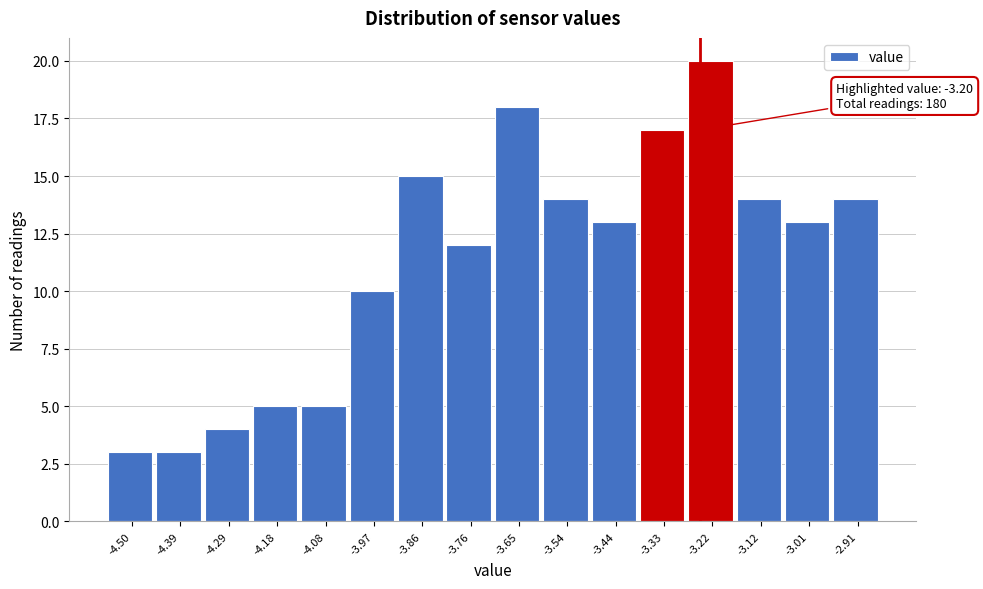

Reading right to left, extract all data points from this chart.

14	13	14	20	17	13	14	18	12	15	10	5	5	4	3	3